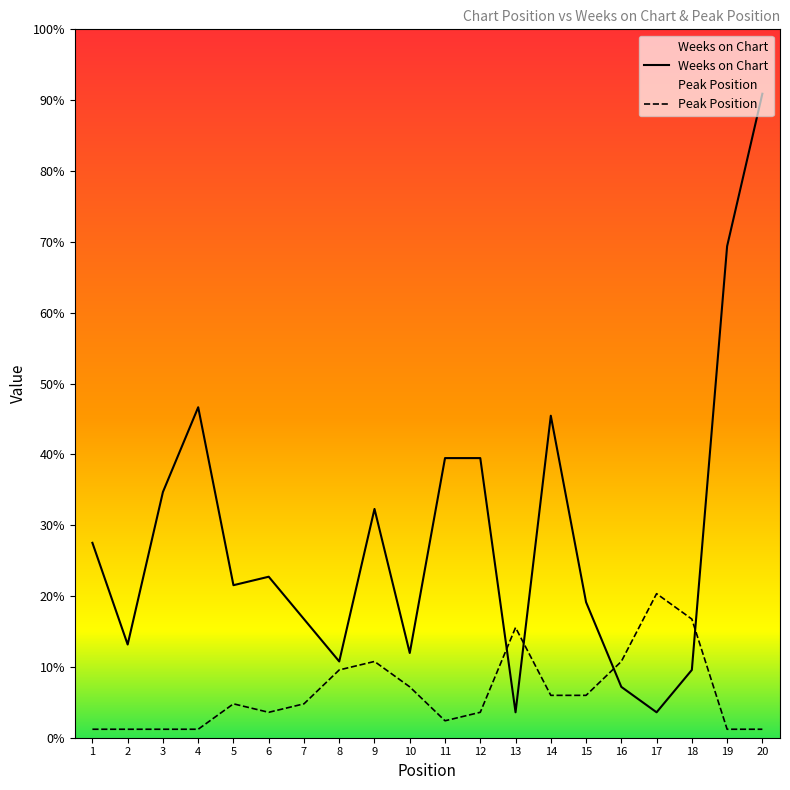

True or false: Weeks on Chart has a value of 1 at 17.

False